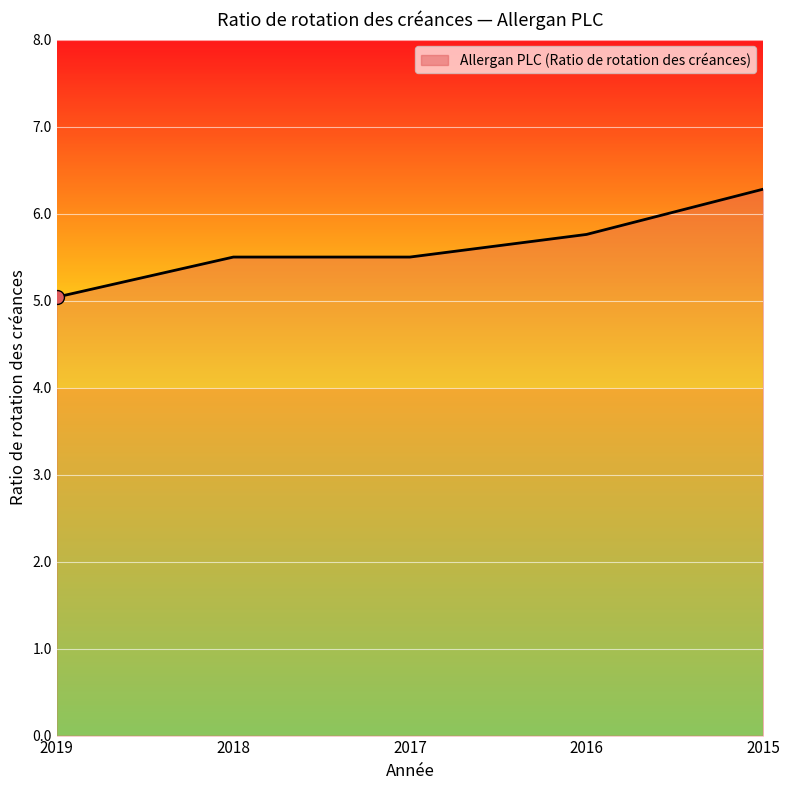

What is the sum of all values?

28.1